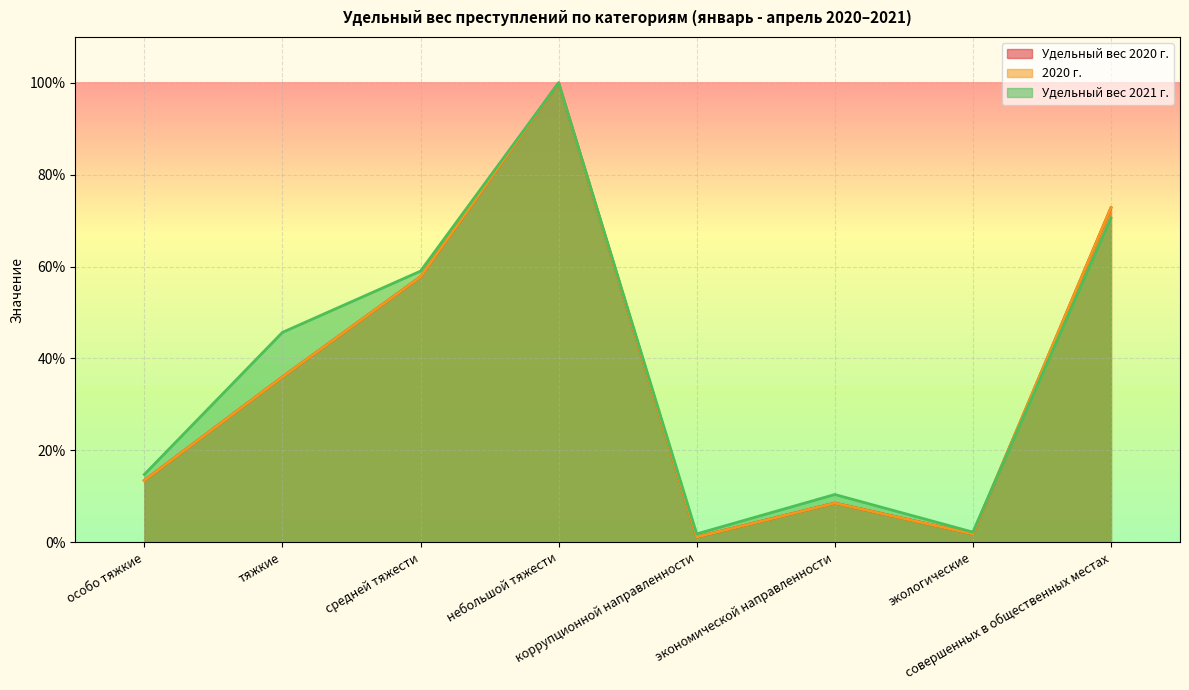

In Удельный вес 2020 г., how many points are lower than both neighbors (excluding endpoints)?

2